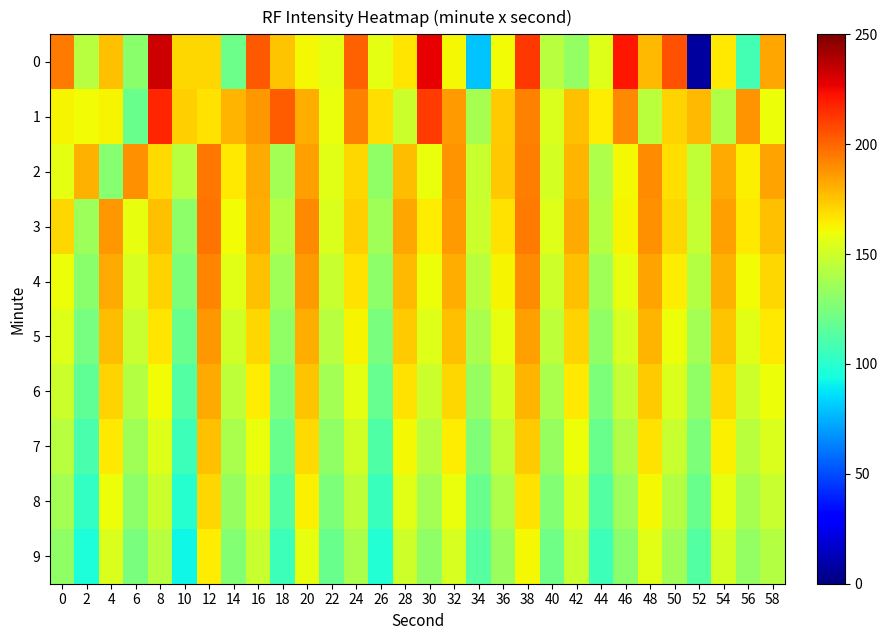

Between 34 and 6, which is larger?

6